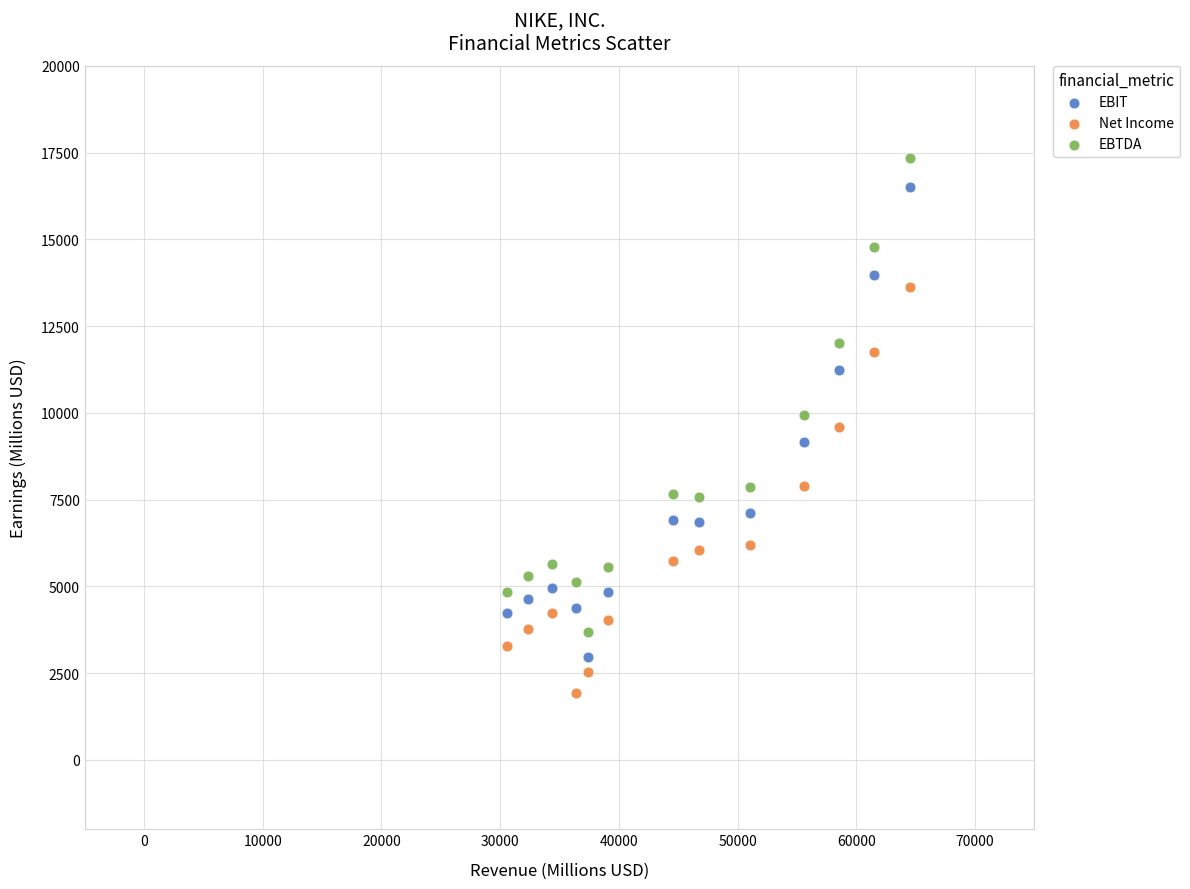

Which series has the widest spread of Y values?

EBTDA